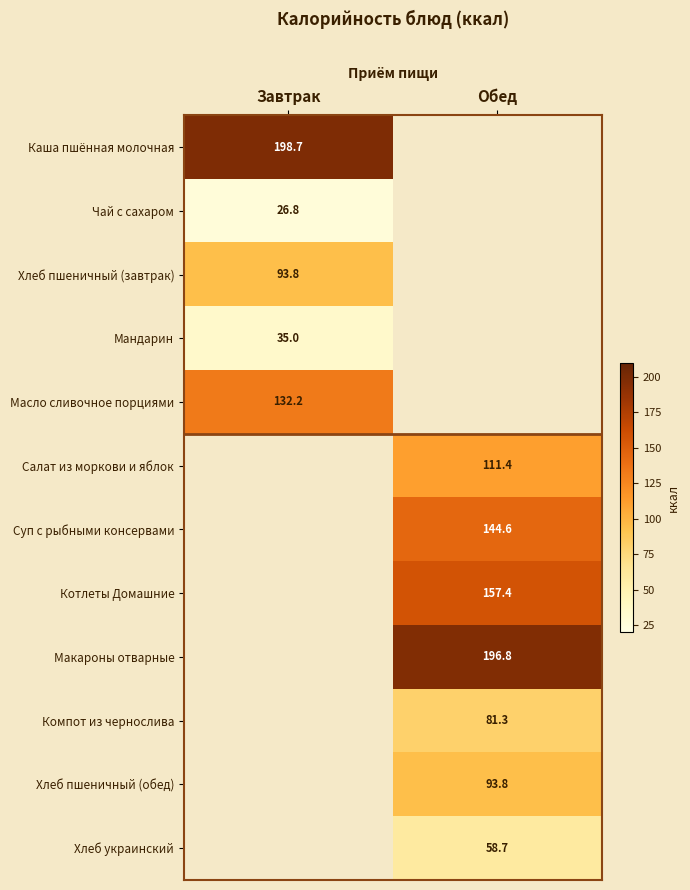

How many series are shown in this chart?

12